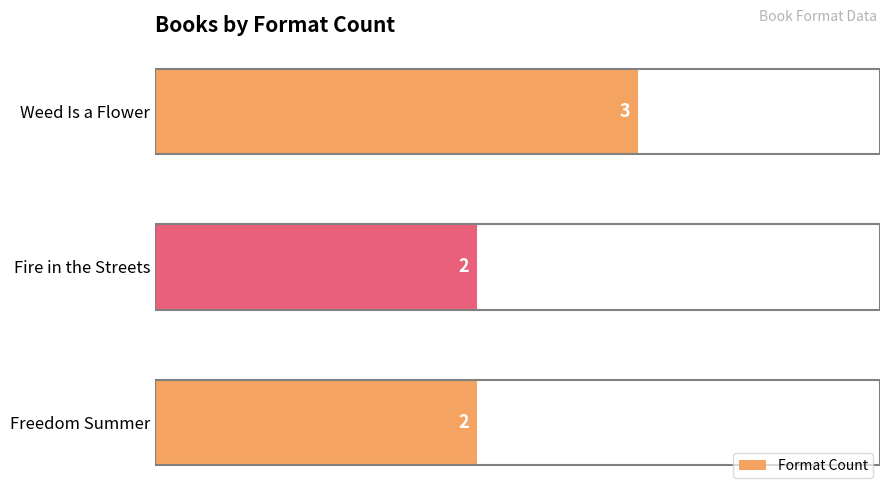

The value at Freedom Summer is 1. True or false?

False